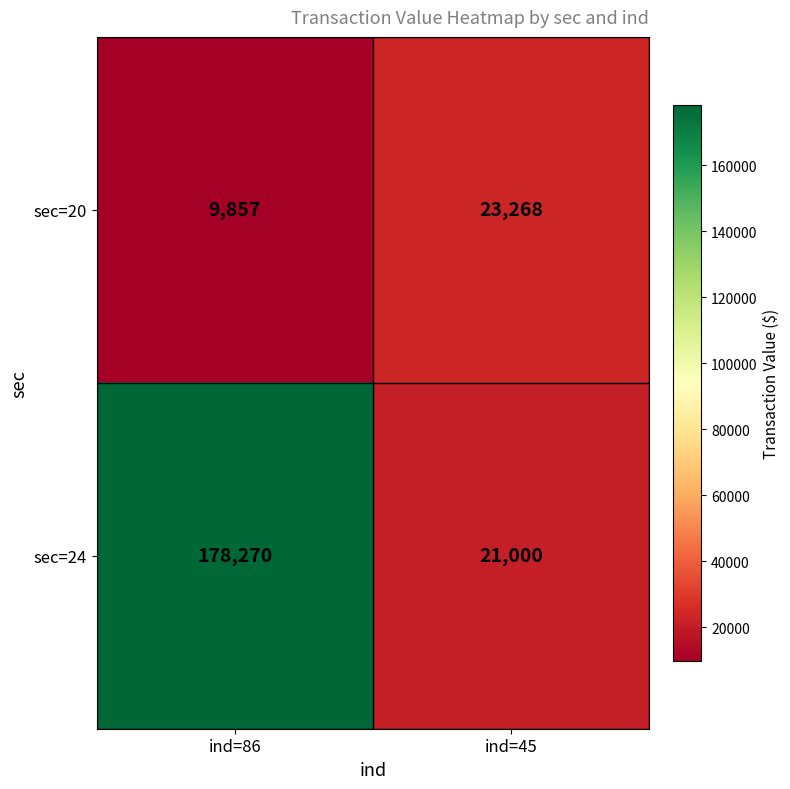

At which label does sec=20 reach its peak?

ind=45